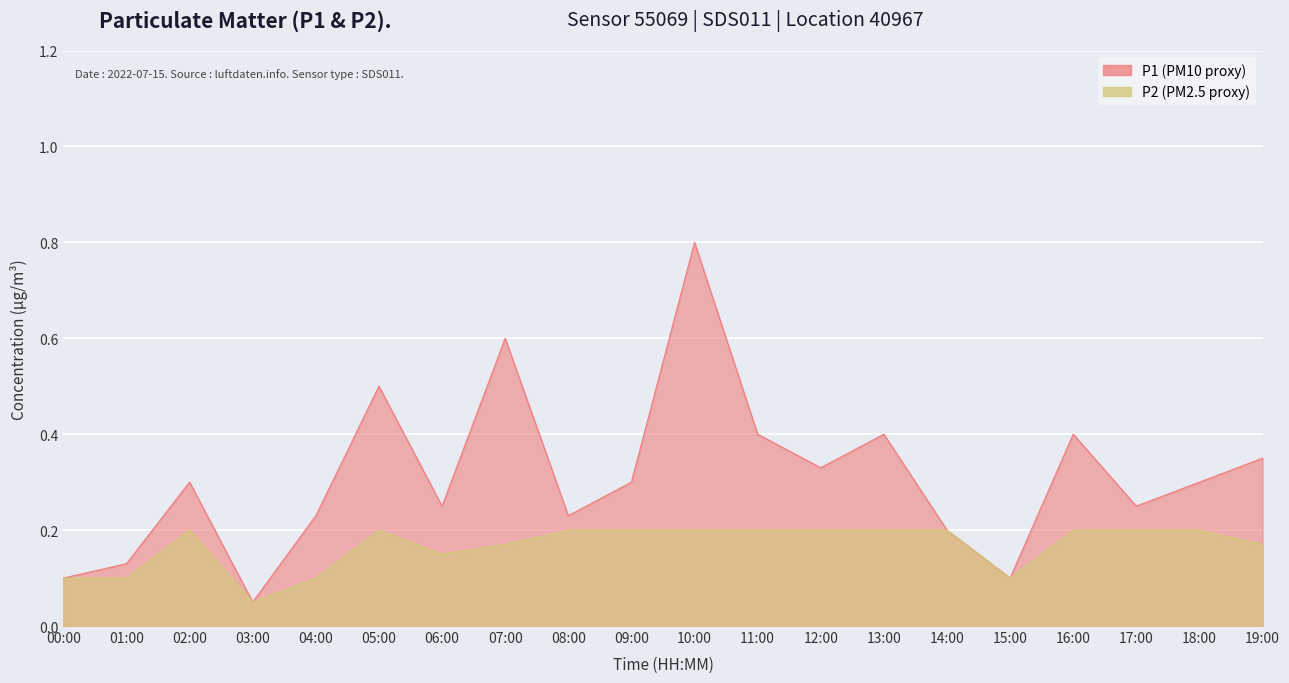

How many interior local peaks does the P1 series have?

6